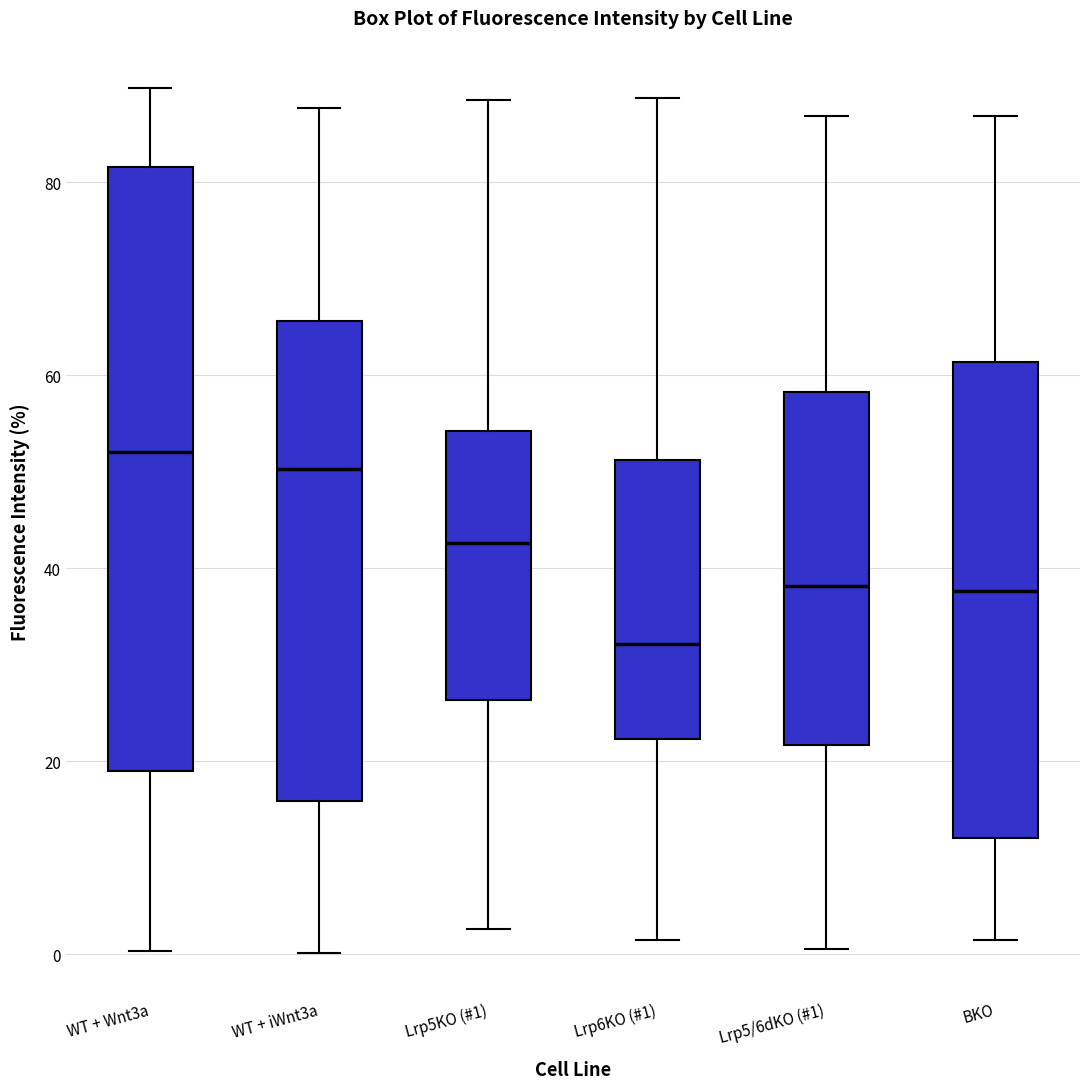

Reading left to right, read every box against the y-axis: the position of its median line, the range the box covers, and the ends of its whiskers. The values are not printed on the chart, so give them approximately, as read against the axis.

WT + Wnt3a: median 52, box 20 to 82, whiskers 0 to 90
WT + iWnt3a: median 50, box 16 to 66, whiskers 0 to 88
Lrp5KO (#1): median 42, box 26 to 54, whiskers 2 to 88
Lrp6KO (#1): median 32, box 22 to 52, whiskers 2 to 88
Lrp5/6dKO (#1): median 38, box 22 to 58, whiskers 0 to 86
BKO: median 38, box 12 to 62, whiskers 2 to 86